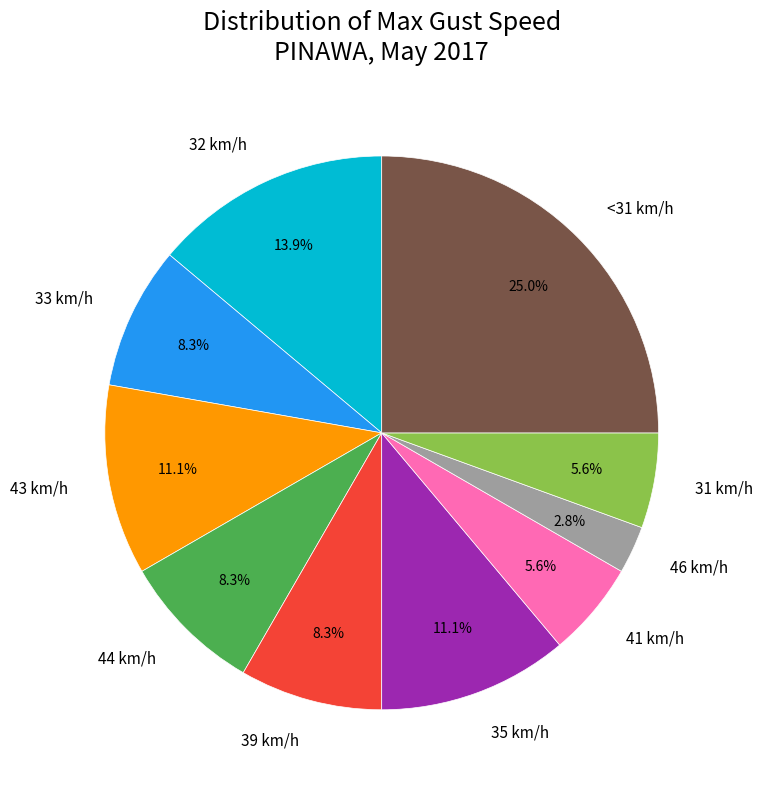

To the nearest percent, what percentage of the pie is 39 km/h?

8%